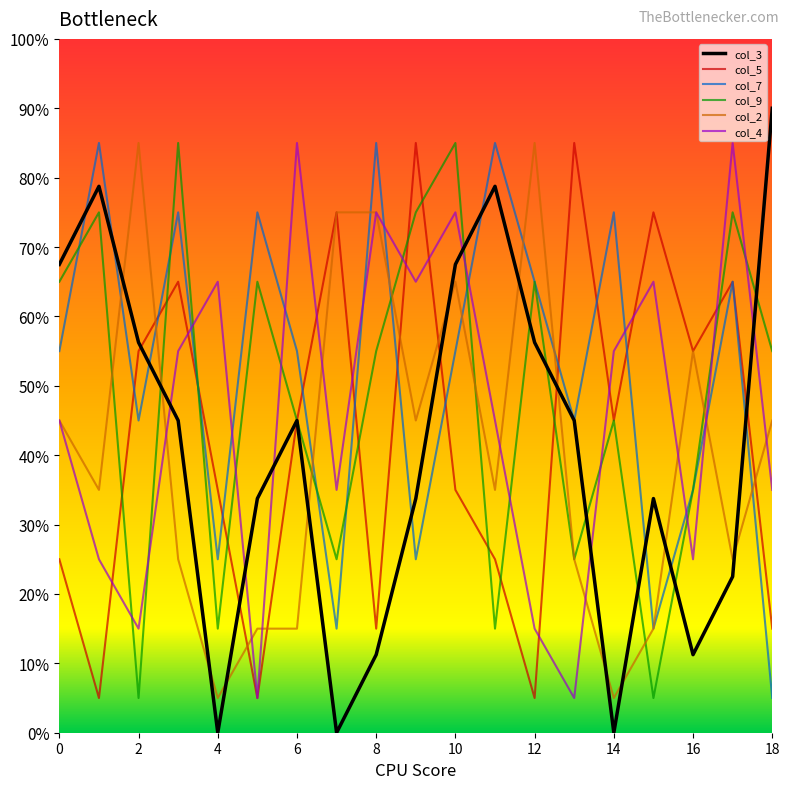

What are all the series names shown in the legend?

col_3, col_5, col_7, col_9, col_2, col_4